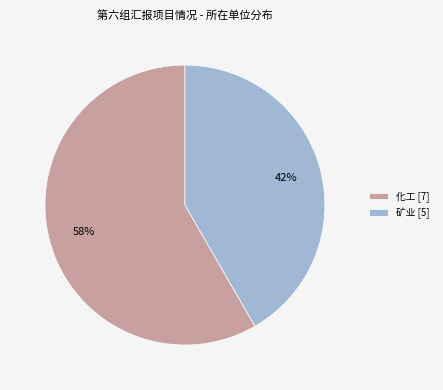

The 化工 slice represents 58% of the pie. True or false?

True